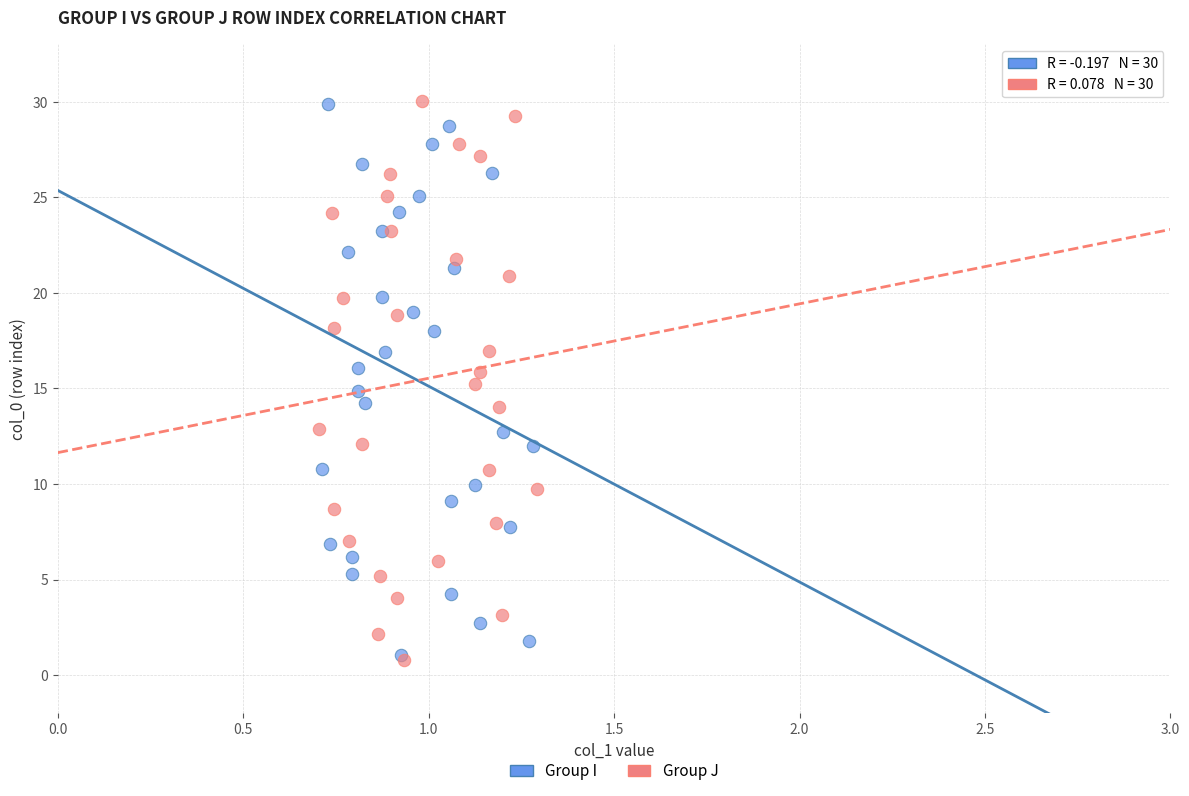

Which series has the widest spread of Y values?

Group J